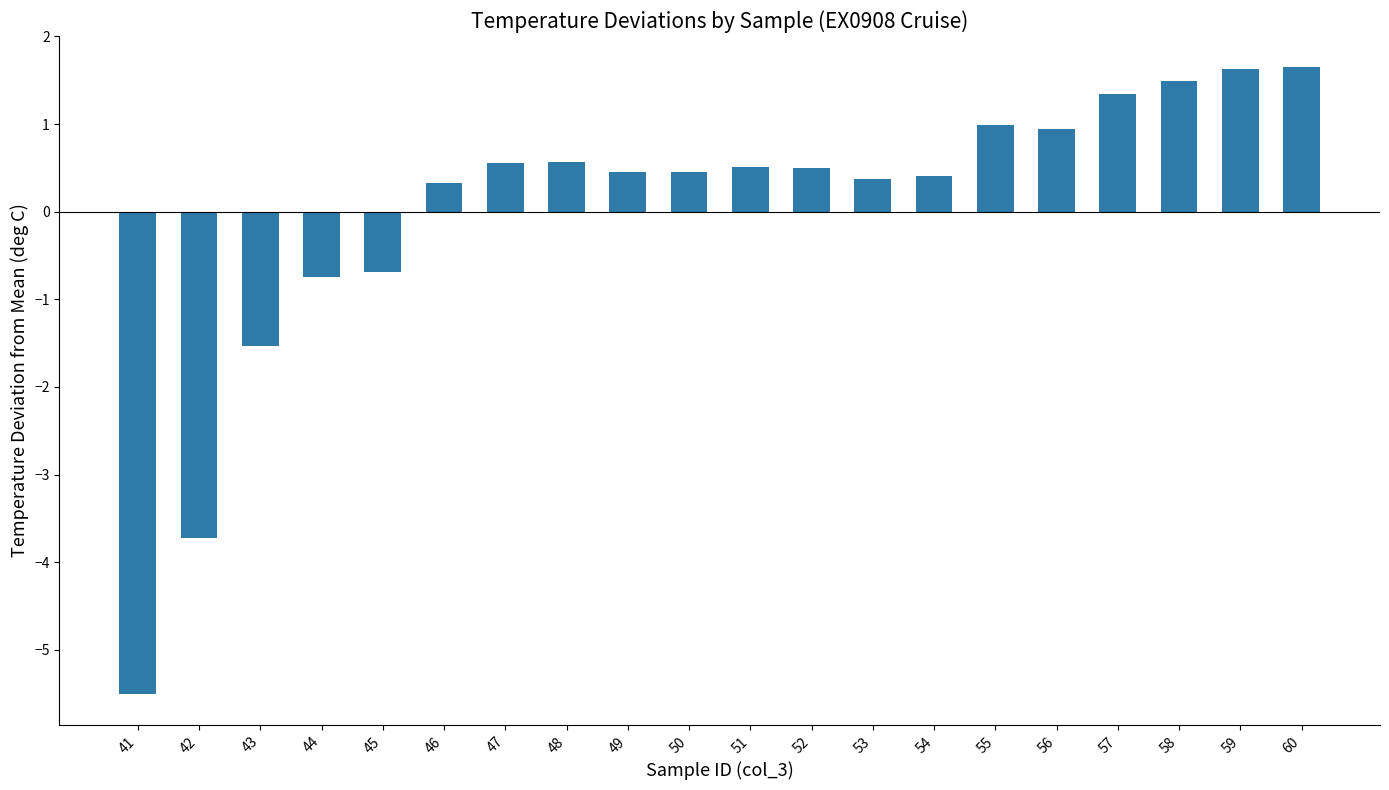

What is the maximum value shown in the chart?

1.6